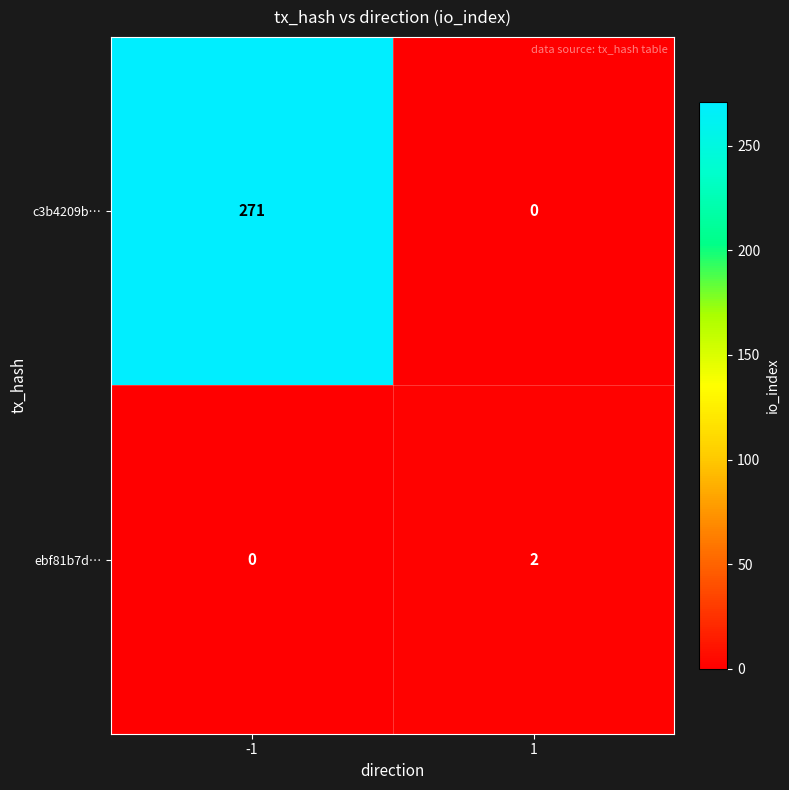

Which series has the largest total across all categories?

c3b4209b…